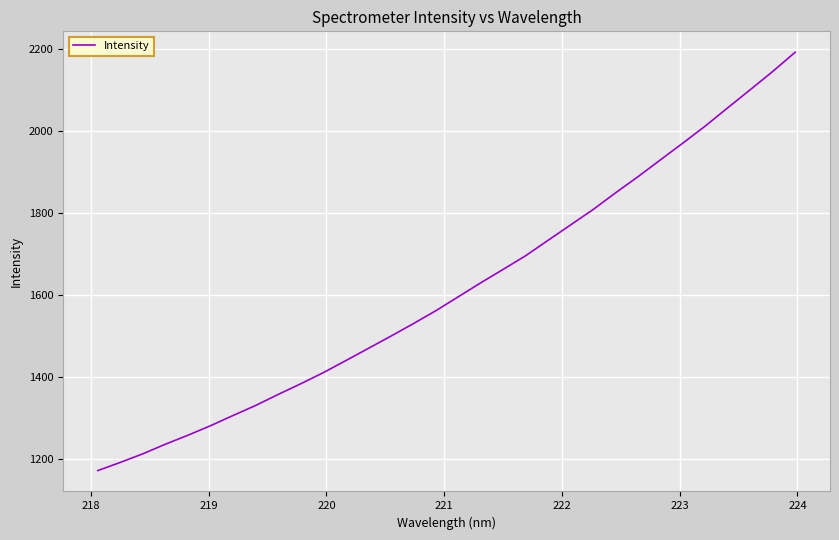

What is the difference between the maximum and minimum values?

1019.3